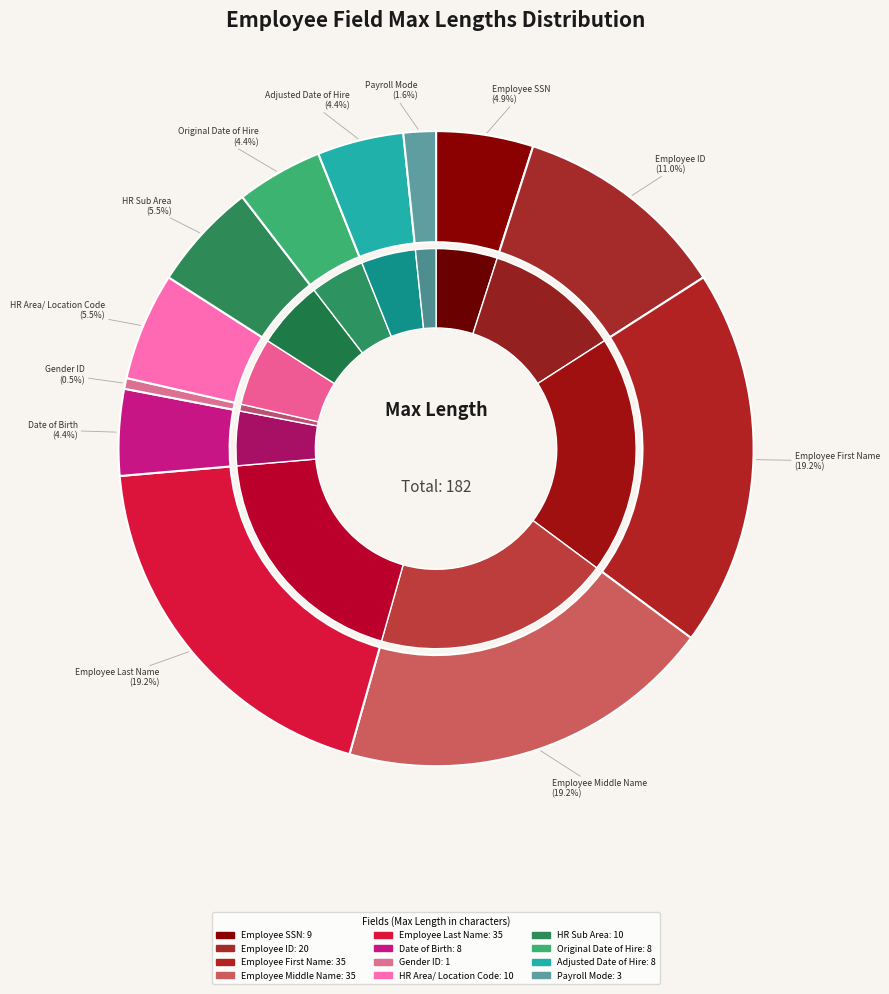

Is there any slice that represents more than half of the pie?

No